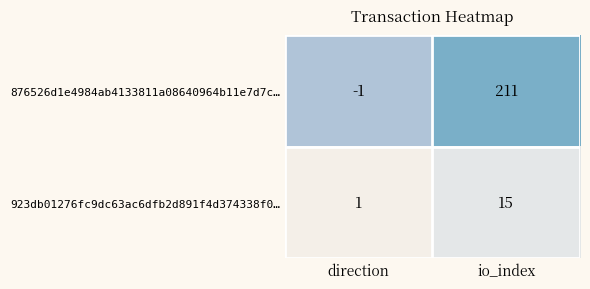

The value of 876526d1e4984ab4133811a08640964b11e7d7c… at direction is -1. True or false?

True